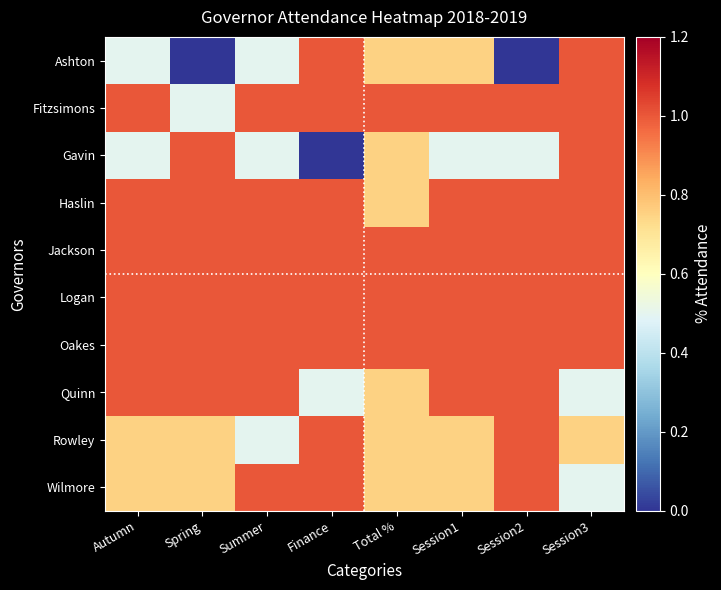

Reading left to right, extract all data points from this chart.

Ashton: Autumn=0.5	Spring=0.0	Summer=0.5	Finance=1.0	Total %=0.8	Session1=0.8	Session2=0.0	Session3=1.0
Fitzsimons: Autumn=1.0	Spring=0.5	Summer=1.0	Finance=1.0	Total %=1.0	Session1=1.0	Session2=1.0	Session3=1.0
Gavin: Autumn=0.5	Spring=1.0	Summer=0.5	Finance=0.0	Total %=0.8	Session1=0.5	Session2=0.5	Session3=1.0
Haslin: Autumn=1.0	Spring=1.0	Summer=1.0	Finance=1.0	Total %=0.8	Session1=1.0	Session2=1.0	Session3=1.0
Jackson: Autumn=1.0	Spring=1.0	Summer=1.0	Finance=1.0	Total %=1.0	Session1=1.0	Session2=1.0	Session3=1.0
Logan: Autumn=1.0	Spring=1.0	Summer=1.0	Finance=1.0	Total %=1.0	Session1=1.0	Session2=1.0	Session3=1.0
Oakes: Autumn=1.0	Spring=1.0	Summer=1.0	Finance=1.0	Total %=1.0	Session1=1.0	Session2=1.0	Session3=1.0
Quinn: Autumn=1.0	Spring=1.0	Summer=1.0	Finance=0.5	Total %=0.8	Session1=1.0	Session2=1.0	Session3=0.5
Rowley: Autumn=0.8	Spring=0.8	Summer=0.5	Finance=1.0	Total %=0.8	Session1=0.8	Session2=1.0	Session3=0.8
Wilmore: Autumn=0.8	Spring=0.8	Summer=1.0	Finance=1.0	Total %=0.8	Session1=0.8	Session2=1.0	Session3=0.5